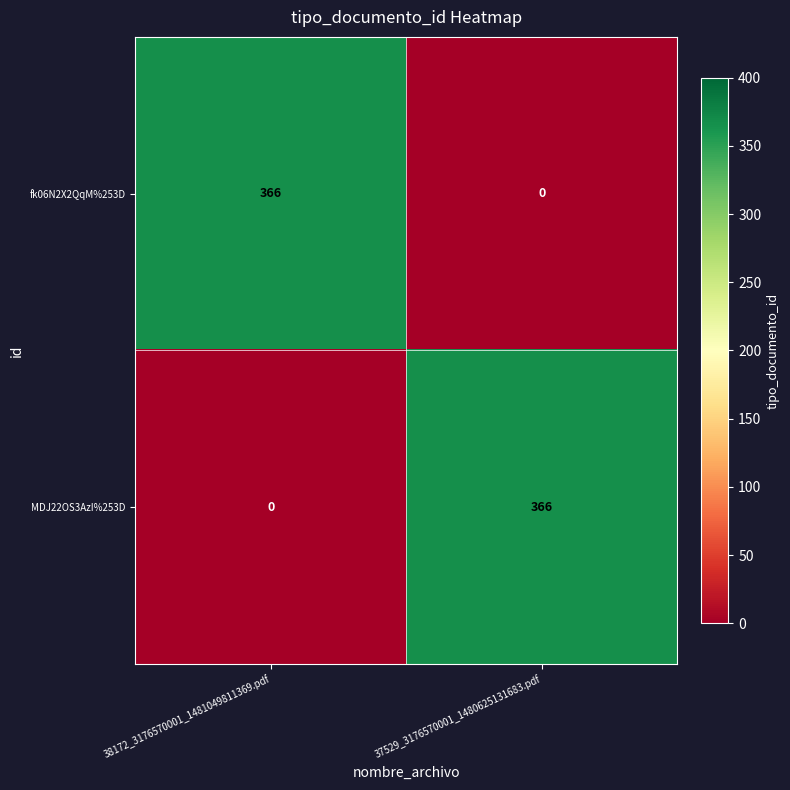

At 37529_3176570001_1480625131683.pdf, list the series in order from smallest to largest.

fk06N2X2QqM%253D, MDJ22OS3AzI%253D